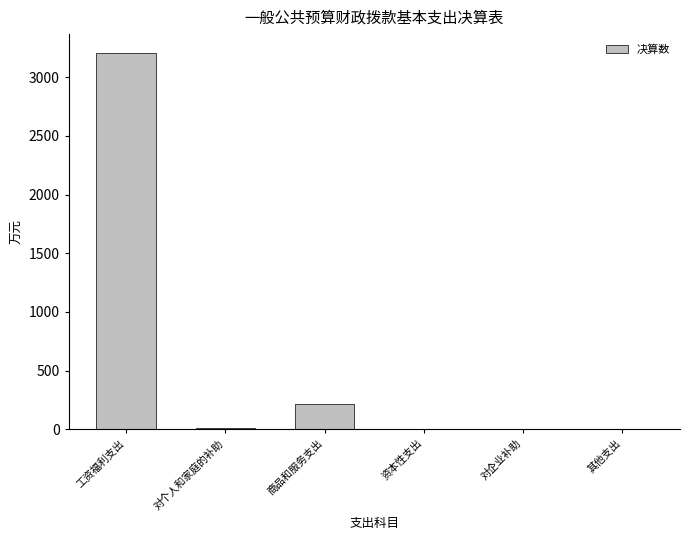

Are the bars grouped side by side (vs. stacked)?

No